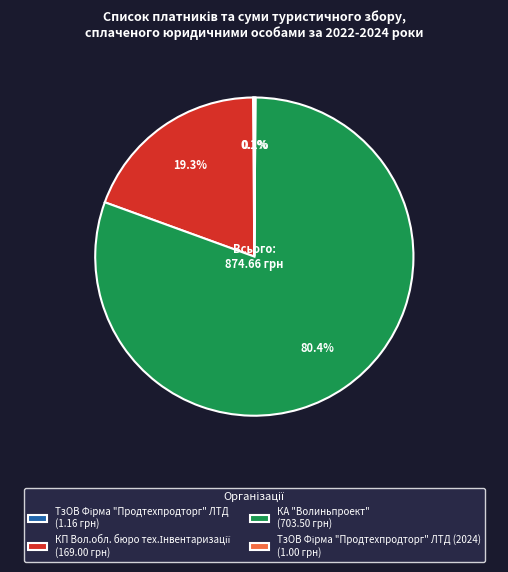

Is КА "Волиньпроект" (703.50 грн) the majority of the pie?

Yes